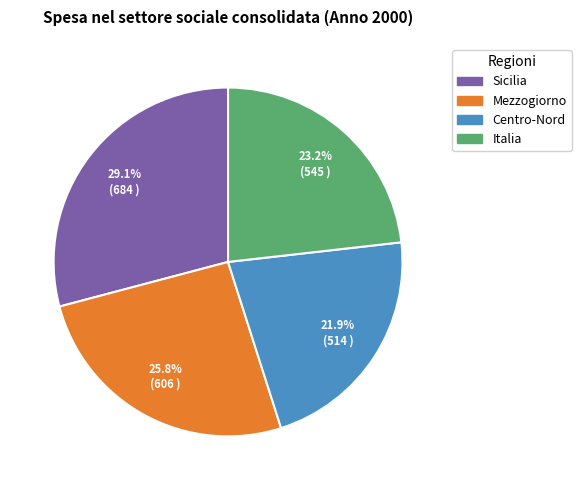

What is the total percentage of Mezzogiorno and Centro-Nord?

47.7%